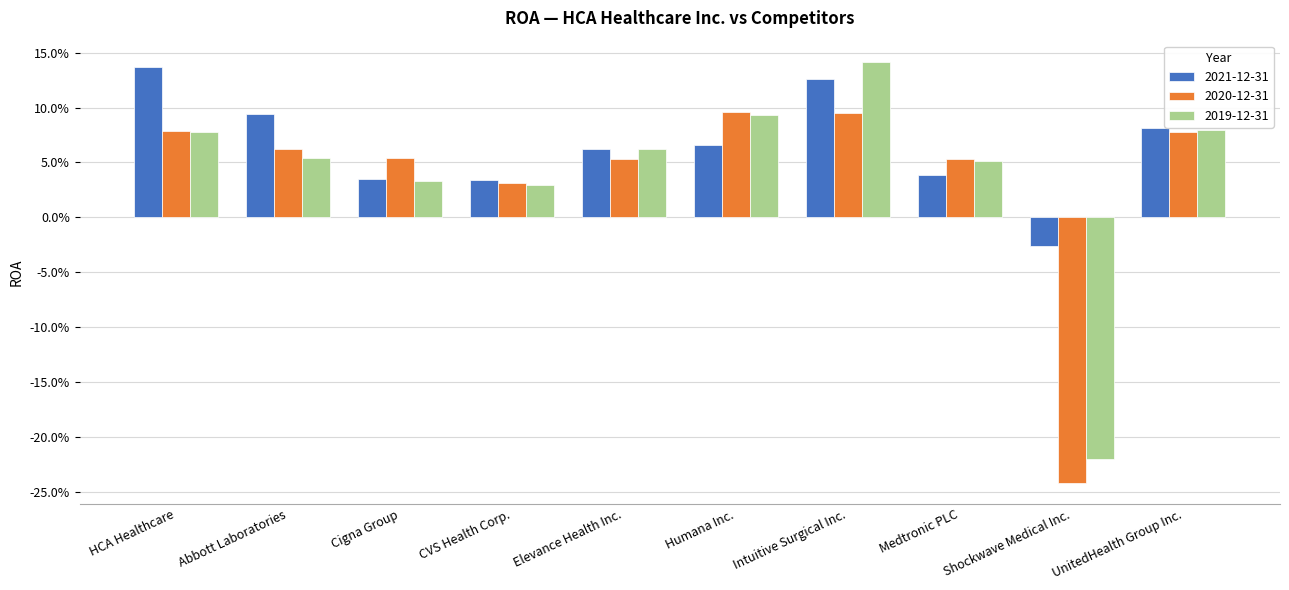

Reading left to right, what are all the values shown in this chart?

2021-12-31: HCA Healthcare=0.1	Abbott Laboratories=0.1	Cigna Group=0.0	CVS Health Corp.=0.0	Elevance Health Inc.=0.1	Humana Inc.=0.1	Intuitive Surgical Inc.=0.1	Medtronic PLC=0.0	Shockwave Medical Inc.=-0.0	UnitedHealth Group Inc.=0.1
2020-12-31: HCA Healthcare=0.1	Abbott Laboratories=0.1	Cigna Group=0.1	CVS Health Corp.=0.0	Elevance Health Inc.=0.1	Humana Inc.=0.1	Intuitive Surgical Inc.=0.1	Medtronic PLC=0.1	Shockwave Medical Inc.=-0.2	UnitedHealth Group Inc.=0.1
2019-12-31: HCA Healthcare=0.1	Abbott Laboratories=0.1	Cigna Group=0.0	CVS Health Corp.=0.0	Elevance Health Inc.=0.1	Humana Inc.=0.1	Intuitive Surgical Inc.=0.1	Medtronic PLC=0.1	Shockwave Medical Inc.=-0.2	UnitedHealth Group Inc.=0.1